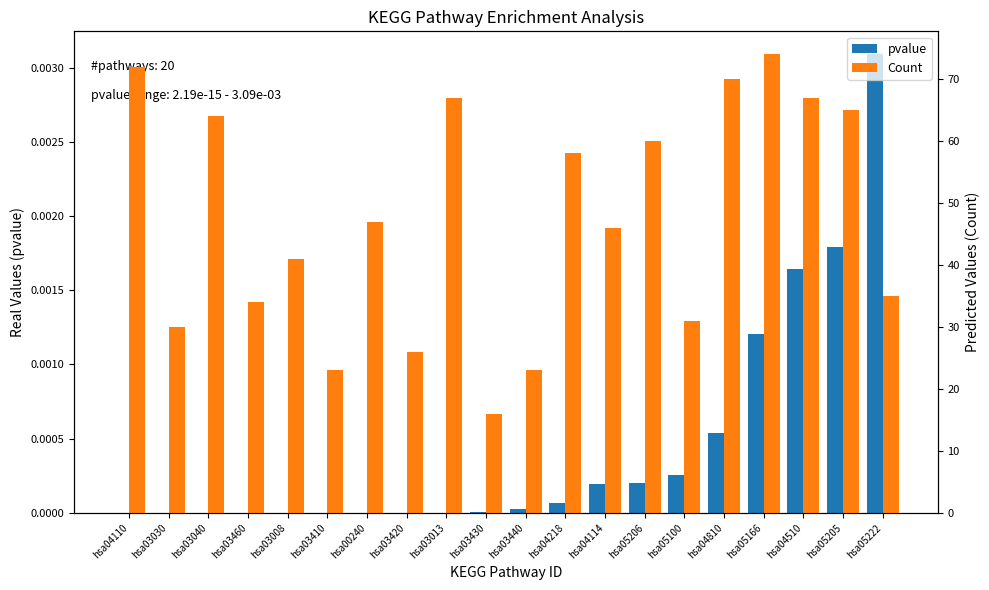

The value of Count at hsa05166 is 74.0. True or false?

True